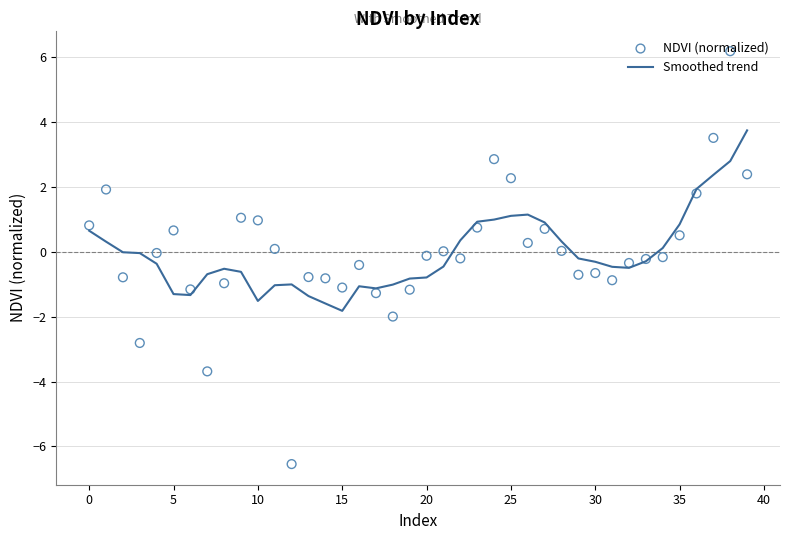

Which series reaches the minimum Y coordinate?

NDVI (normalized)